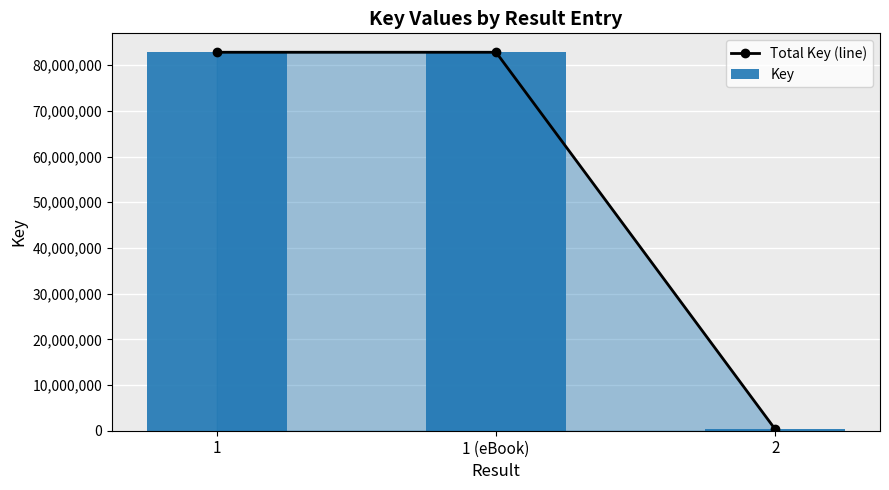

Does the chart contain any negative values?

No